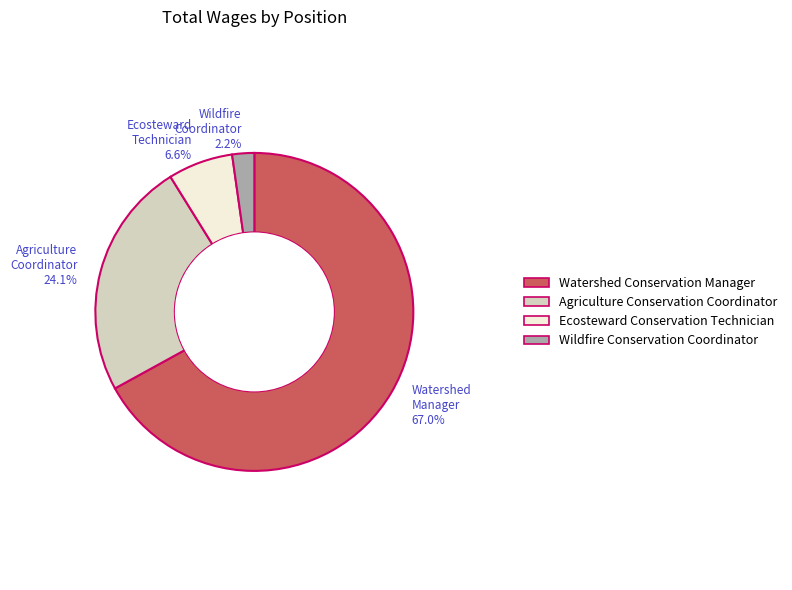

To the nearest percent, what is the difference between the largest and smallest slice percentages?

65%